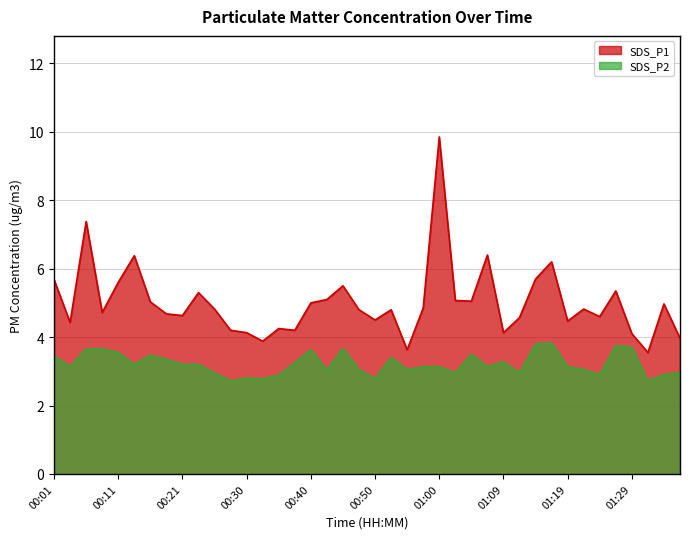

True or false: SDS_P2 and SDS_P1 cross at least once.

False